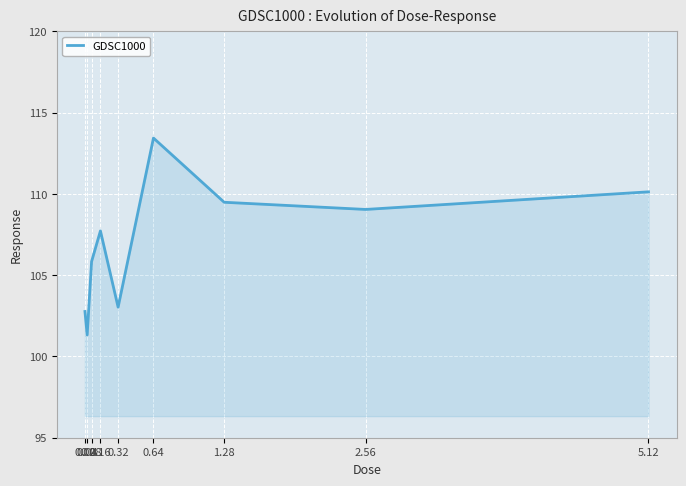

What is the minimum value shown in the chart?

101.3